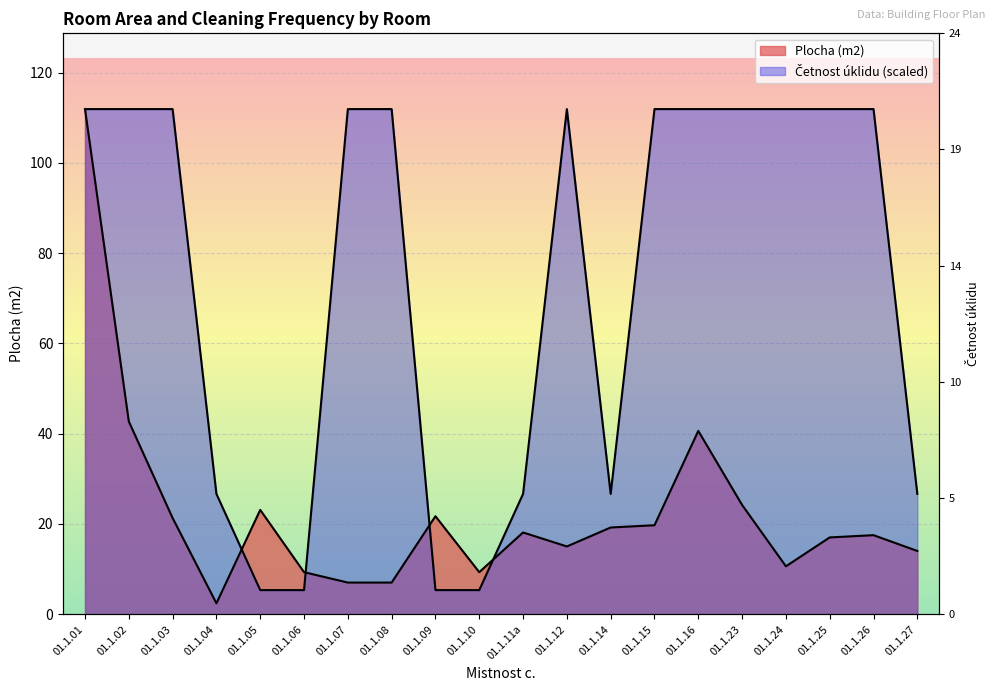

How many values in the Cetnost uklidu series are below 111?

8